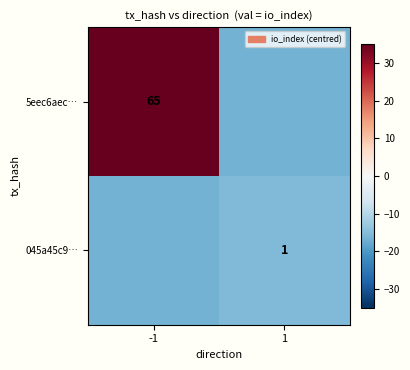

At which category does the chart reach its minimum across all series?

1